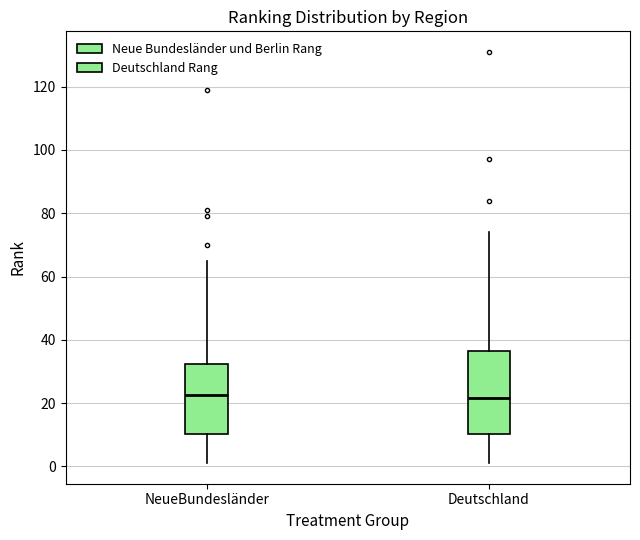

Reading left to right, read every box against the y-axis: the position of its median line, the range the box covers, and the ends of its whiskers. The values are not printed on the chart, so give them approximately, as read against the axis.

NeueBundesländer: median 22, box 10 to 32, whiskers 2 to 66
Deutschland: median 22, box 10 to 36, whiskers 2 to 74